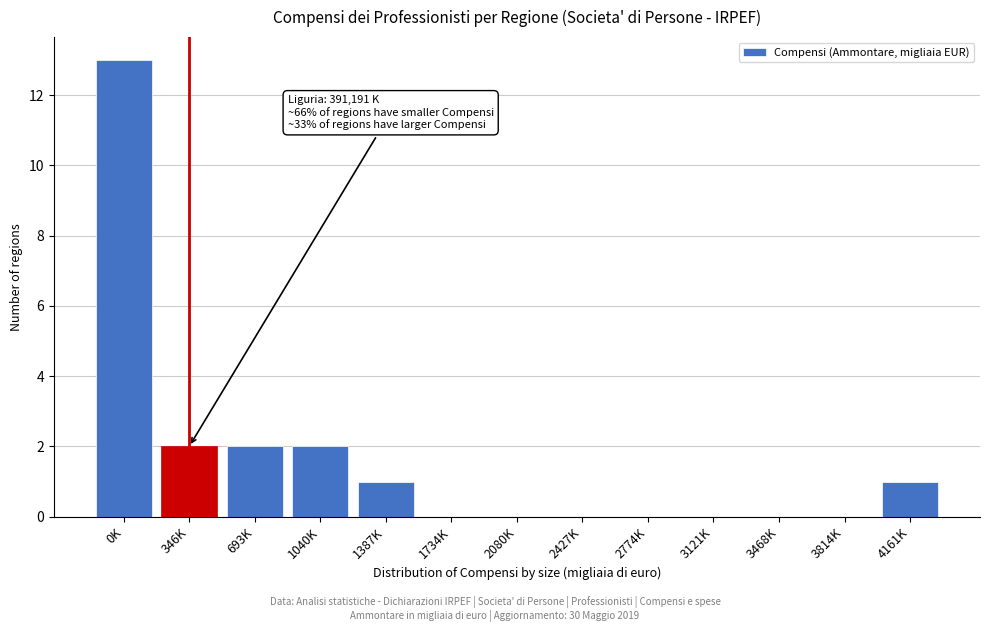

Reading right to left, transcribe all the data shown in this chart.

4161K=1	3814K=0	3468K=0	3121K=0	2774K=0	2427K=0	2080K=0	1734K=0	1387K=1	1040K=2	693K=2	346K=2	0K=13